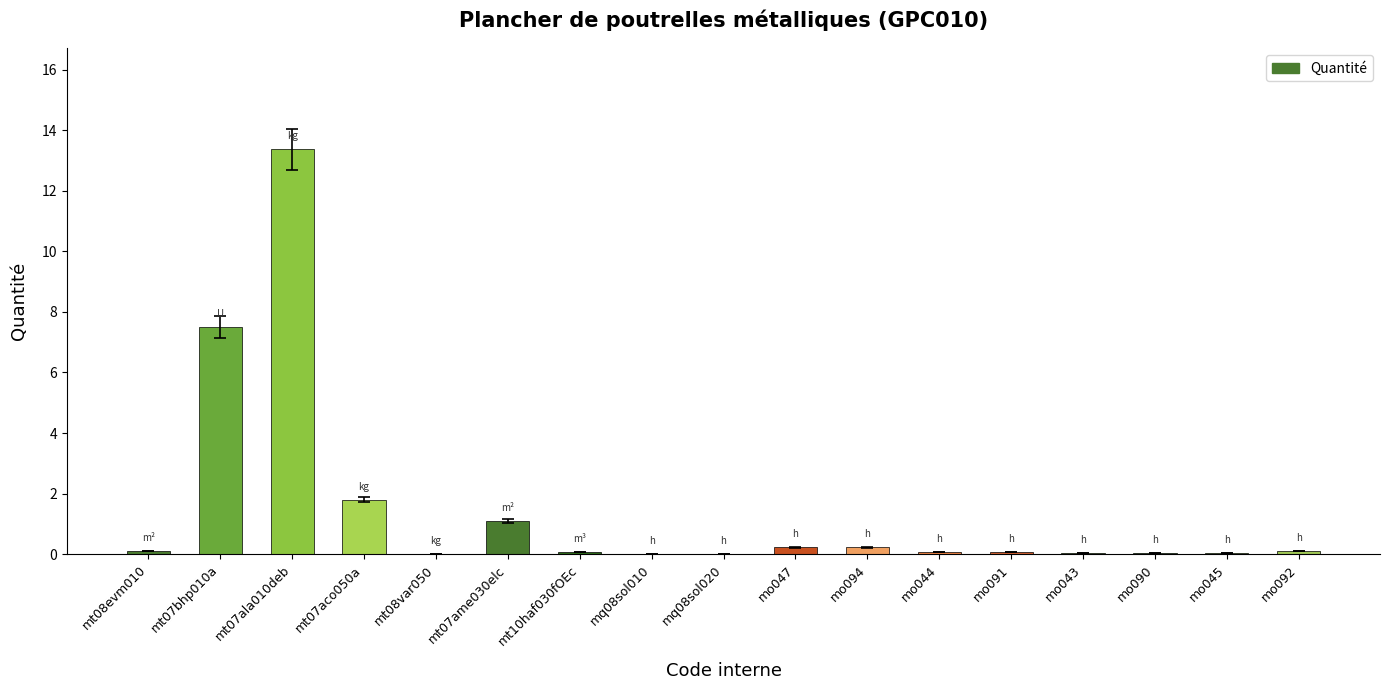

What value does the data have at mt10haf030fOEc?

0.1